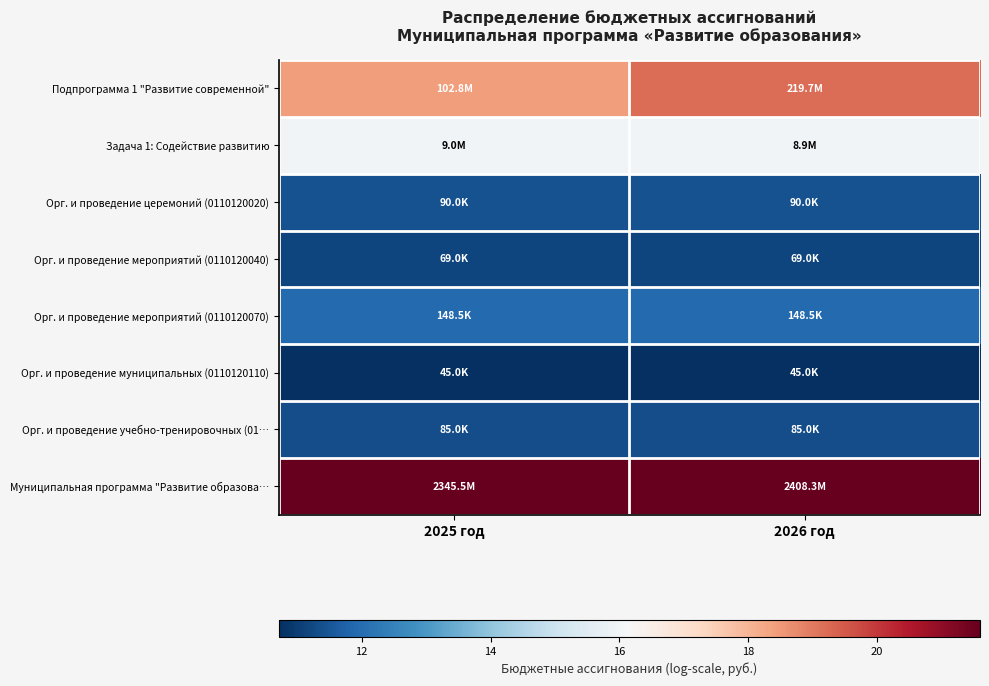

Between 2025 год and 2026 год, which series saw the biggest shift?

Подпрограмма 1 "Развитие современной"